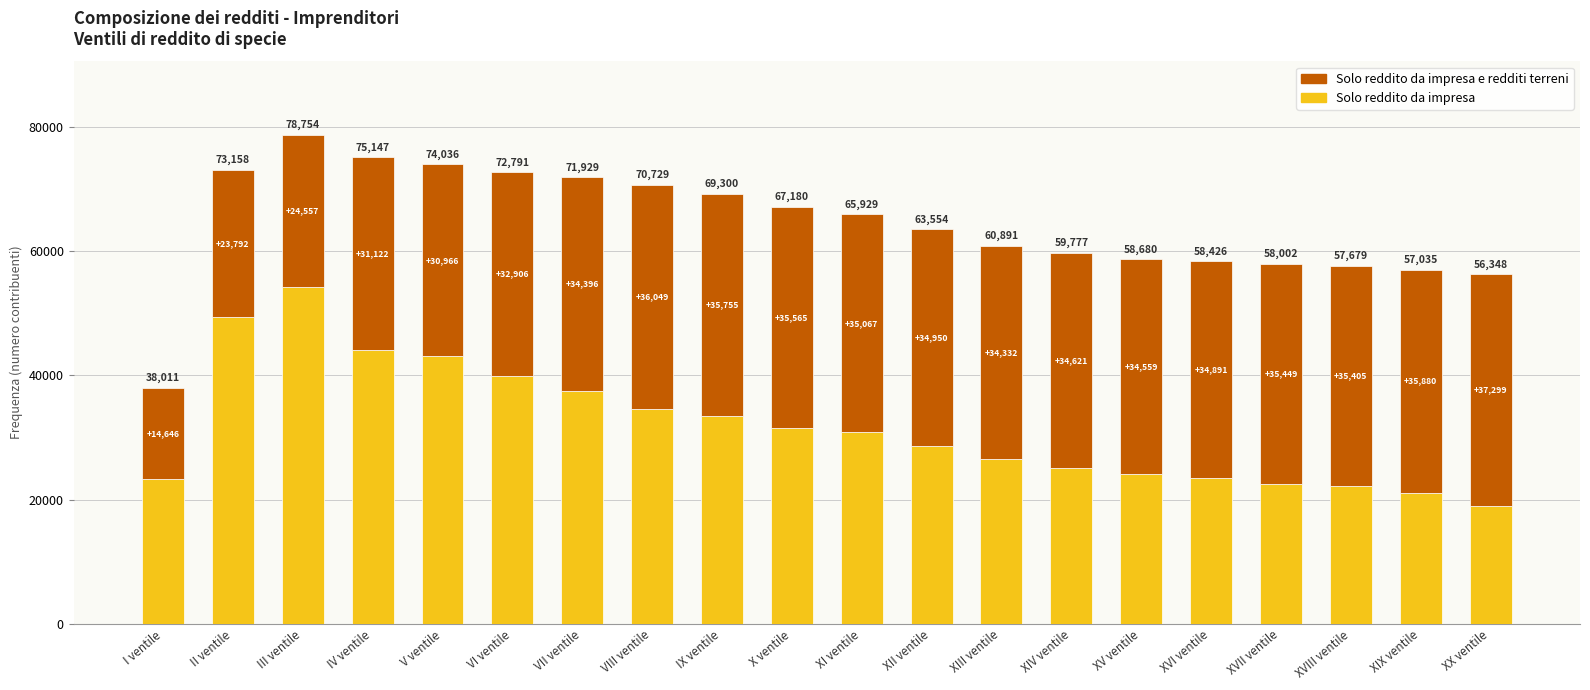

The Solo reddito da impresa series shows 11258 at XX ventile. True or false?

False